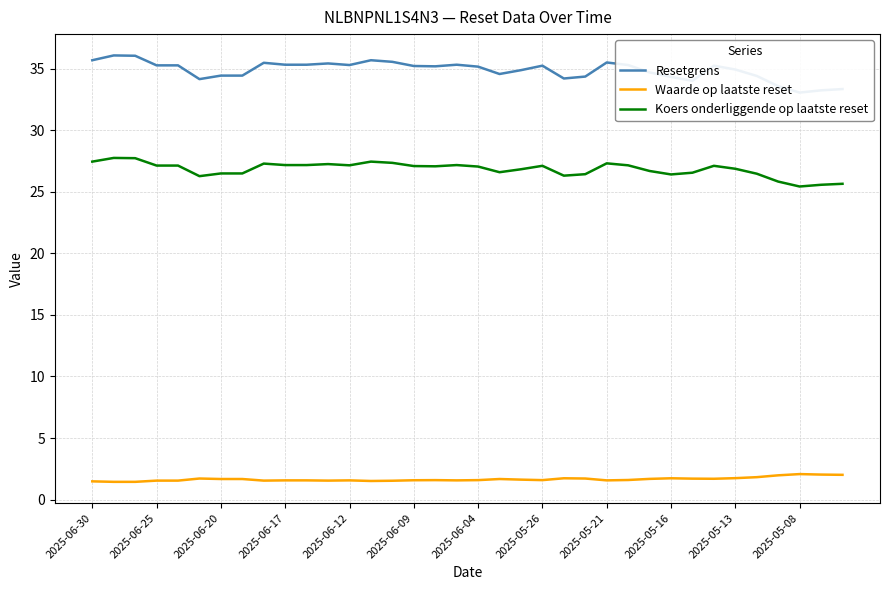

How many distinct data groups are displayed?

3